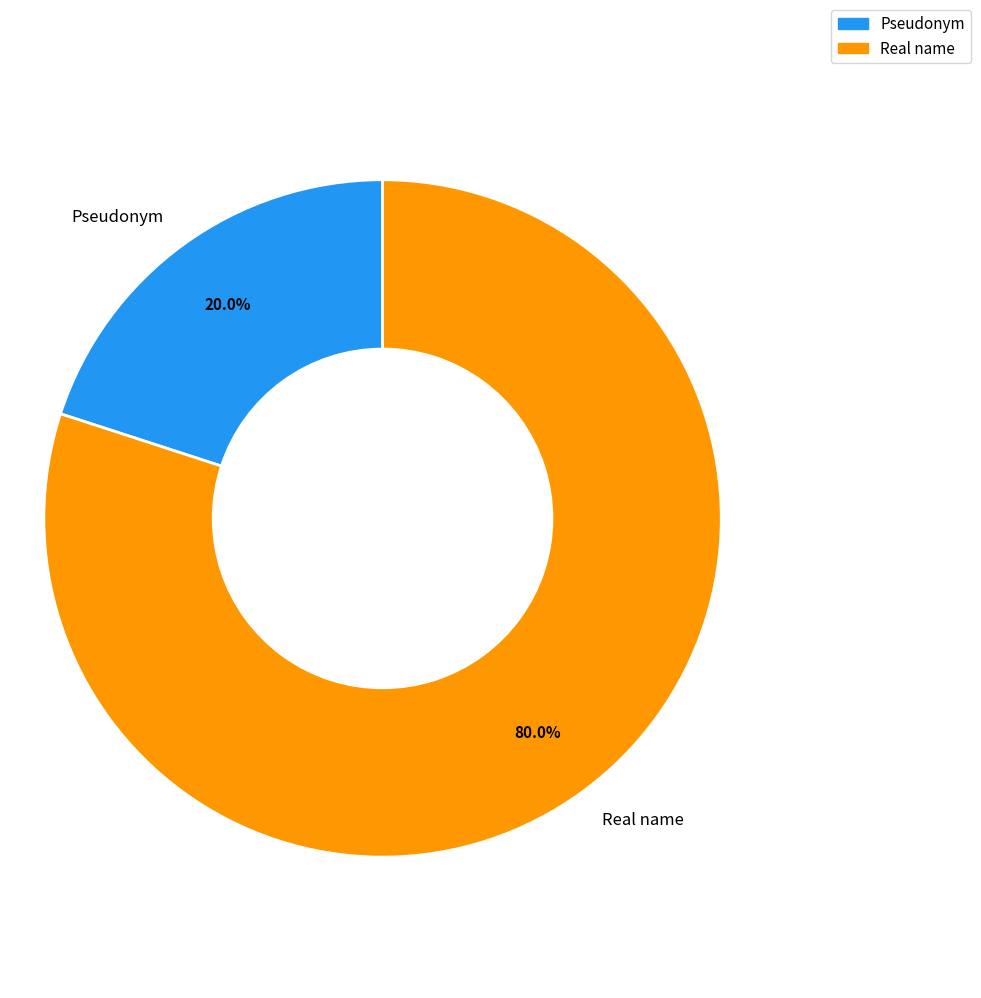

What percentage is the Real name slice, to the nearest percent?

80%